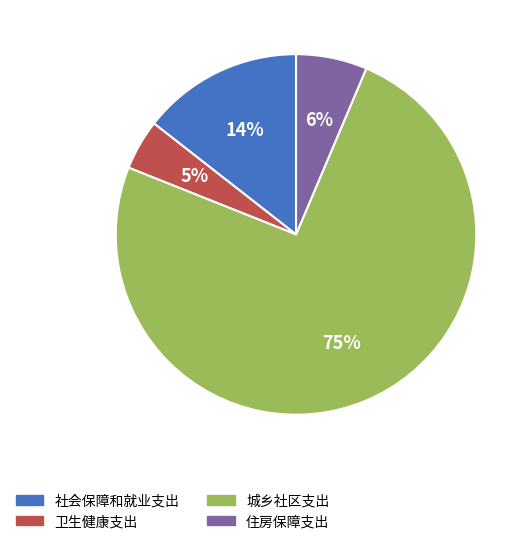

Between 城乡社区支出 and 住房保障支出, which is larger?

城乡社区支出